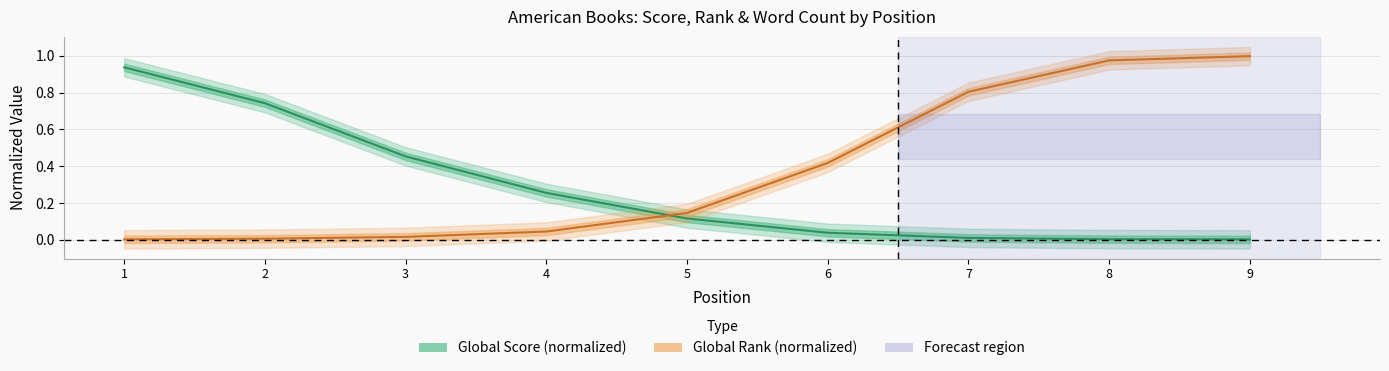

What is the average value of the Global Rank series?

0.4